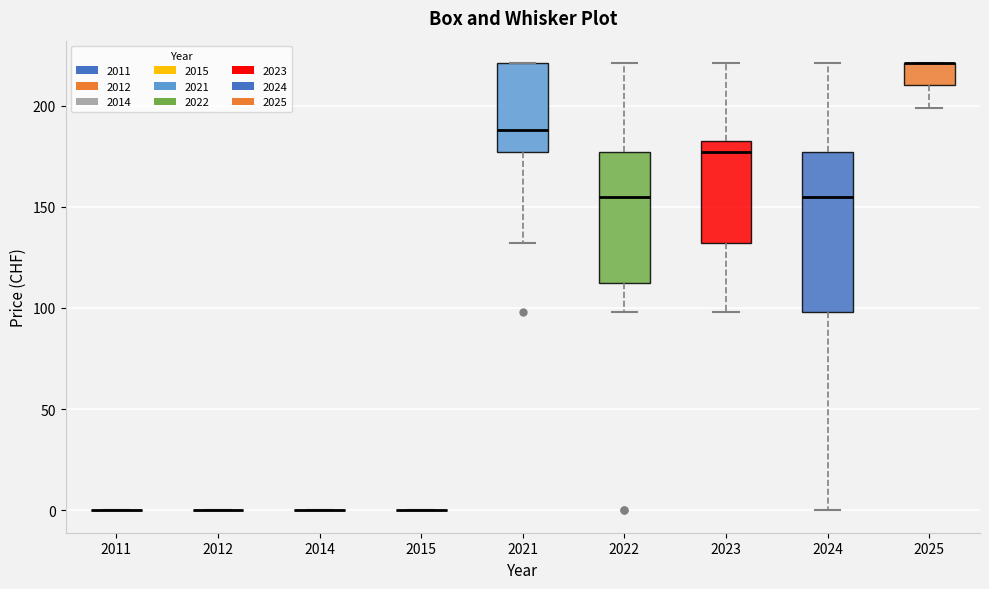

Comparing the boxes themselves (not the whiskers), which one is the tallest?

2024